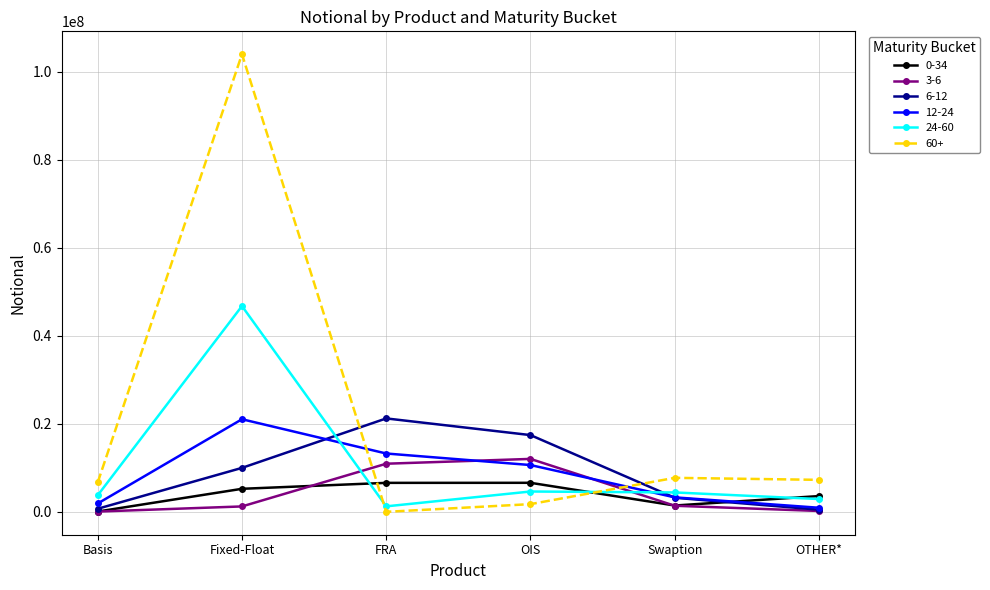

The 60+ series shows 7734278 at Swaption. True or false?

True